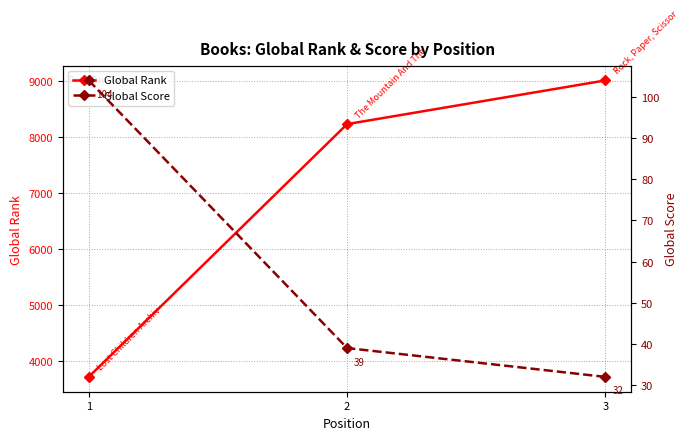

Which series has the largest total across all categories?

Global Rank